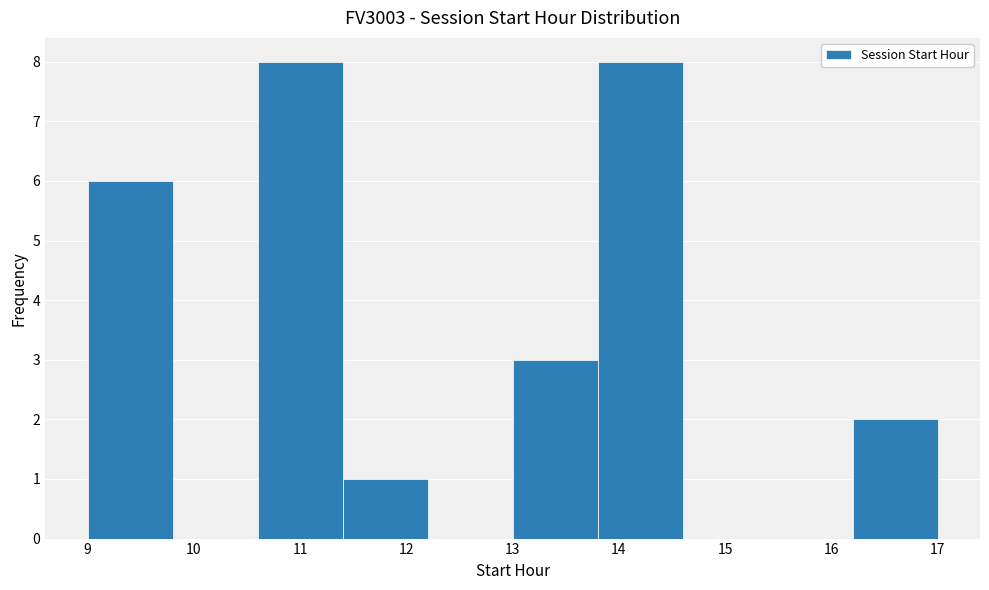

What is the height of the bar covering 16.2 to 17.0 on the x-axis? The values are not printed on the chart, so give them approximately, as read against the axis.

2